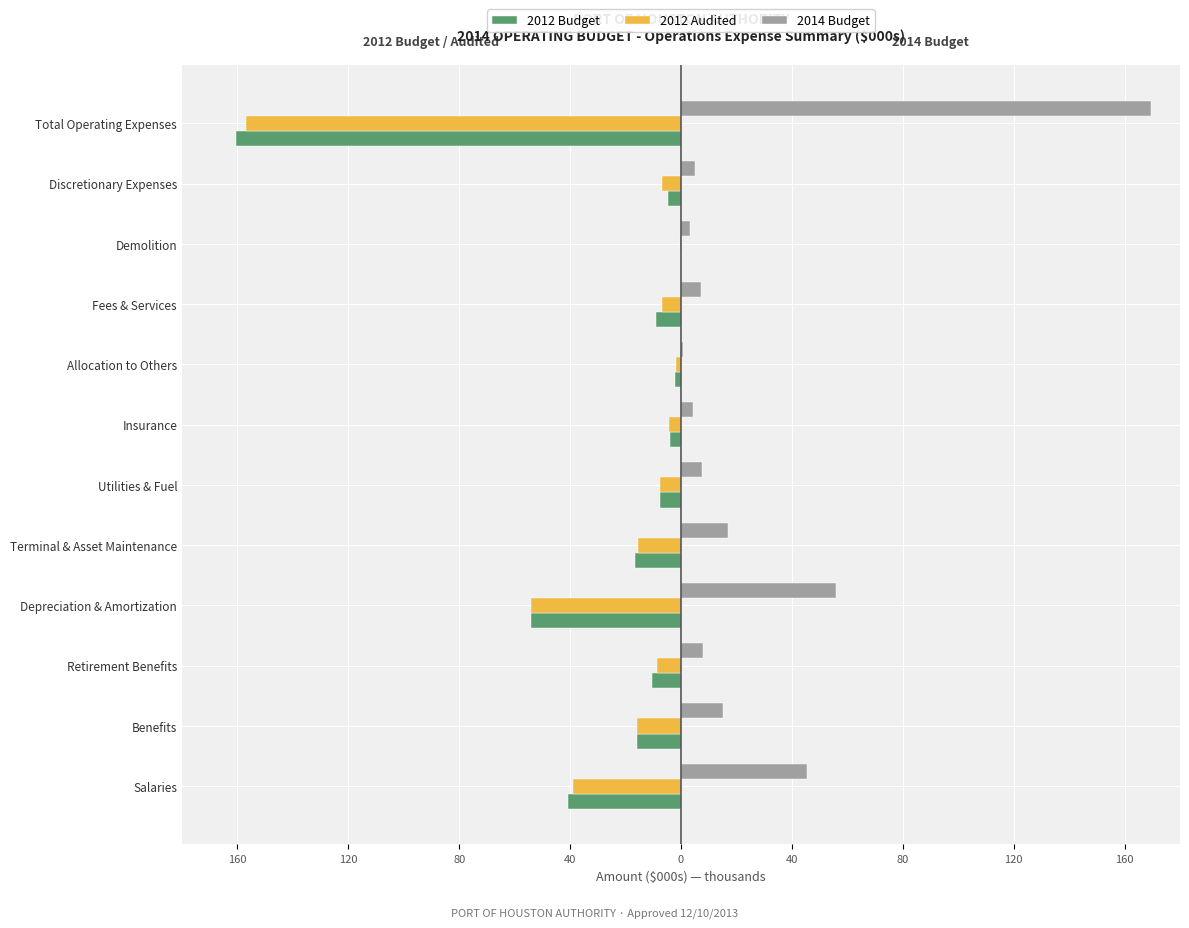

What are all the series names shown in the legend?

2012 Budget, 2012 Audited, 2014 Budget